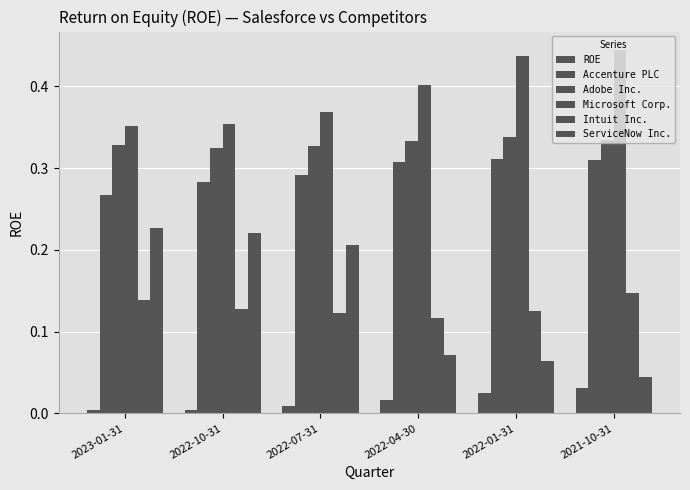

Count the number of data series in this chart.

6